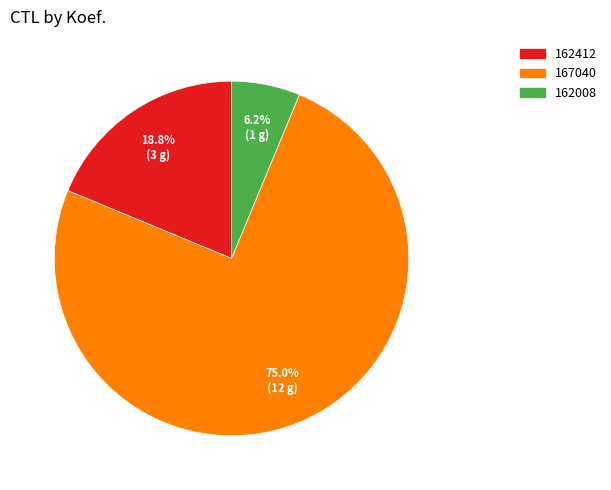

What percentage is the 167040 slice, to the nearest percent?

75%